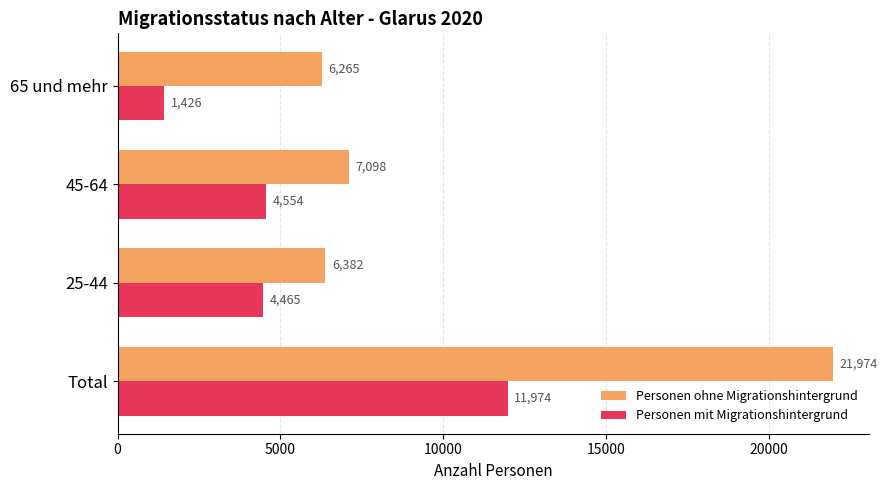

Which category has the highest value in the Personen mit Migrationshintergrund series?

Total